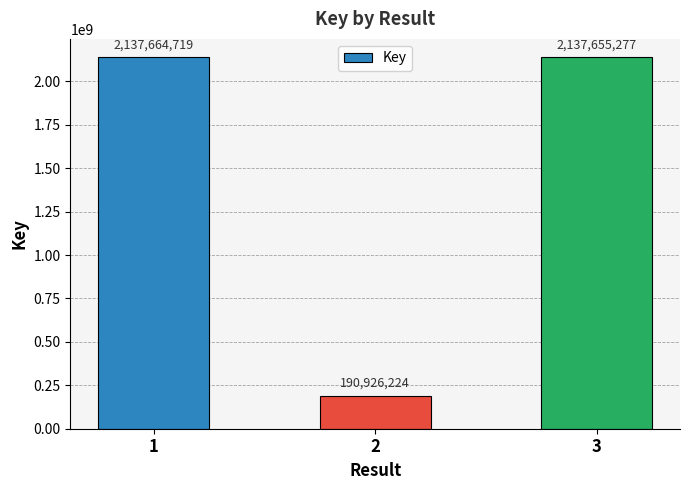

What is the value of the 1st bar from the left?

2137664719